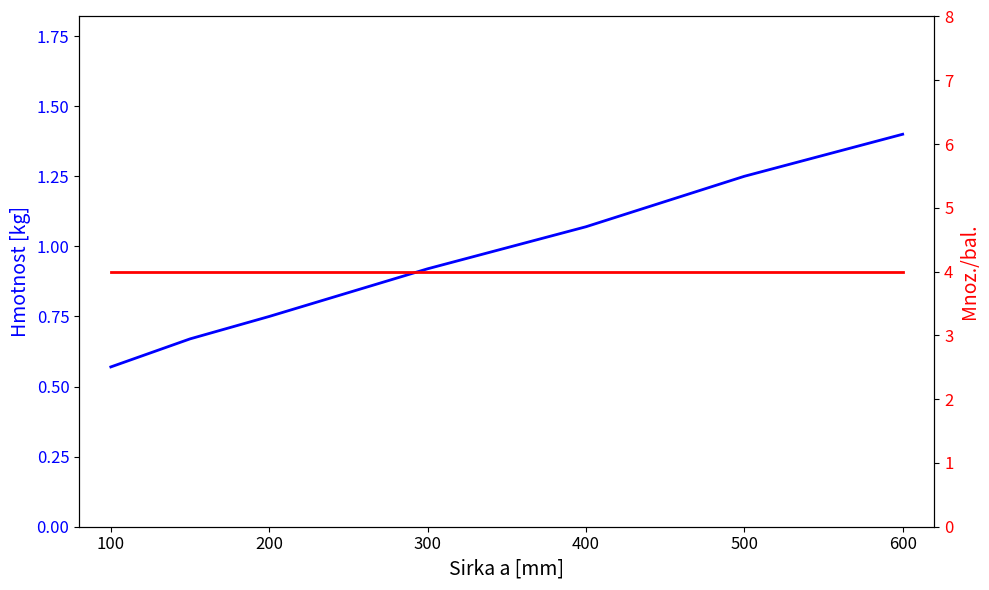

True or false: Hmotnost [kg] and Mnoz./bal. cross at least once.

False